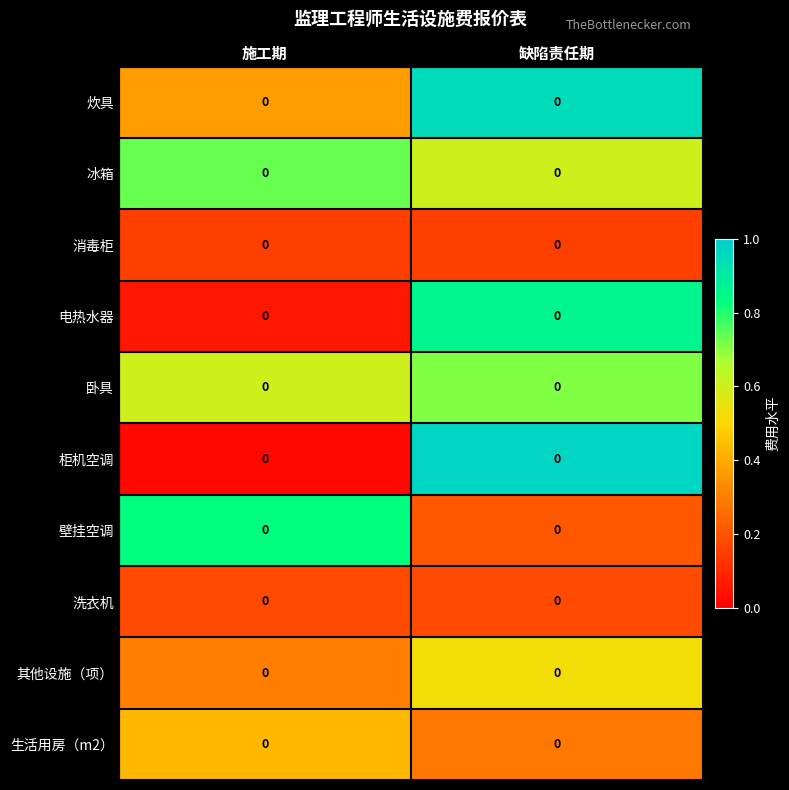

Reading left to right, transcribe all the data shown in this chart.

炊具: 施工期=0.0	缺陷责任期=0.0
冰箱: 施工期=0.0	缺陷责任期=0.0
消毒柜: 施工期=0.0	缺陷责任期=0.0
电热水器: 施工期=0.0	缺陷责任期=0.0
卧具: 施工期=0.0	缺陷责任期=0.0
柜机空调: 施工期=0.0	缺陷责任期=0.0
壁挂空调: 施工期=0.0	缺陷责任期=0.0
洗衣机: 施工期=0.0	缺陷责任期=0.0
其他设施（项）: 施工期=0.0	缺陷责任期=0.0
生活用房（m2）: 施工期=0.0	缺陷责任期=0.0